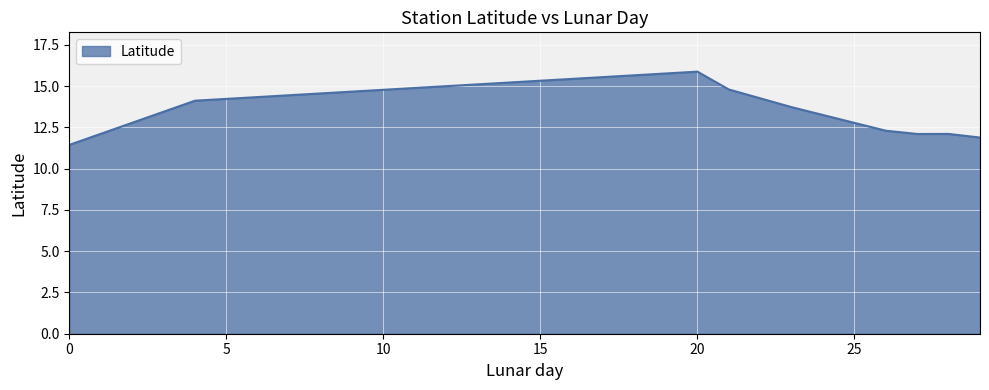

What is the smallest value displayed?

11.4